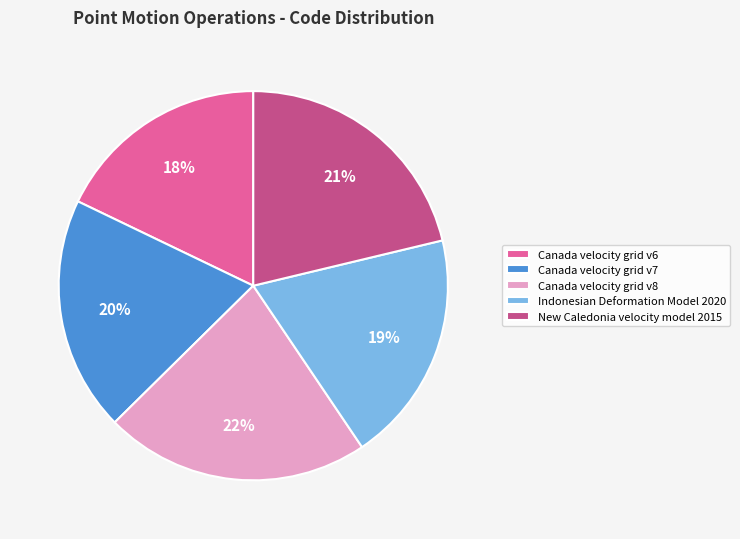

Which category has the smallest portion of the pie?

Canada velocity grid v6